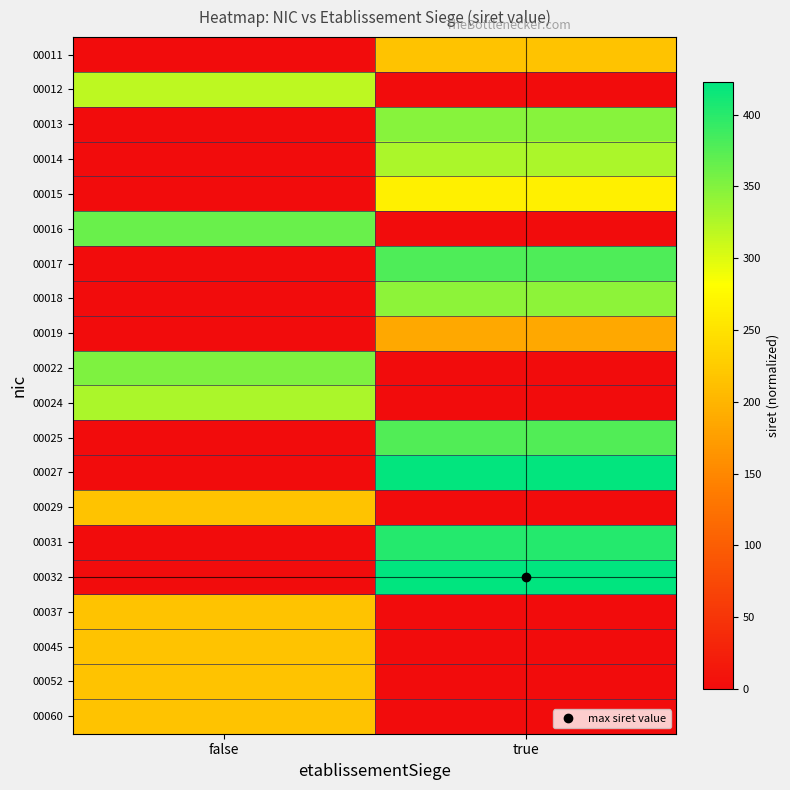

Reading right to left, extract all data points from this chart.

00011: true=215.7	false=0.0
00012: true=0.0	false=318.1
00013: true=347.4	false=0.0
00014: true=327.5	false=0.0
00015: true=265.7	false=0.0
00016: true=0.0	false=363.8
00017: true=379.2	false=0.0
00018: true=344.1	false=0.0
00019: true=185.7	false=0.0
00022: true=0.0	false=352.1
00024: true=0.0	false=328.2
00025: true=378.1	false=0.0
00027: true=420.3	false=0.0
00029: true=0.0	false=215.7
00031: true=402.6	false=0.0
00032: true=422.8	false=0.0
00037: true=0.0	false=215.7
00045: true=0.0	false=215.7
00052: true=0.0	false=215.7
00060: true=0.0	false=215.7